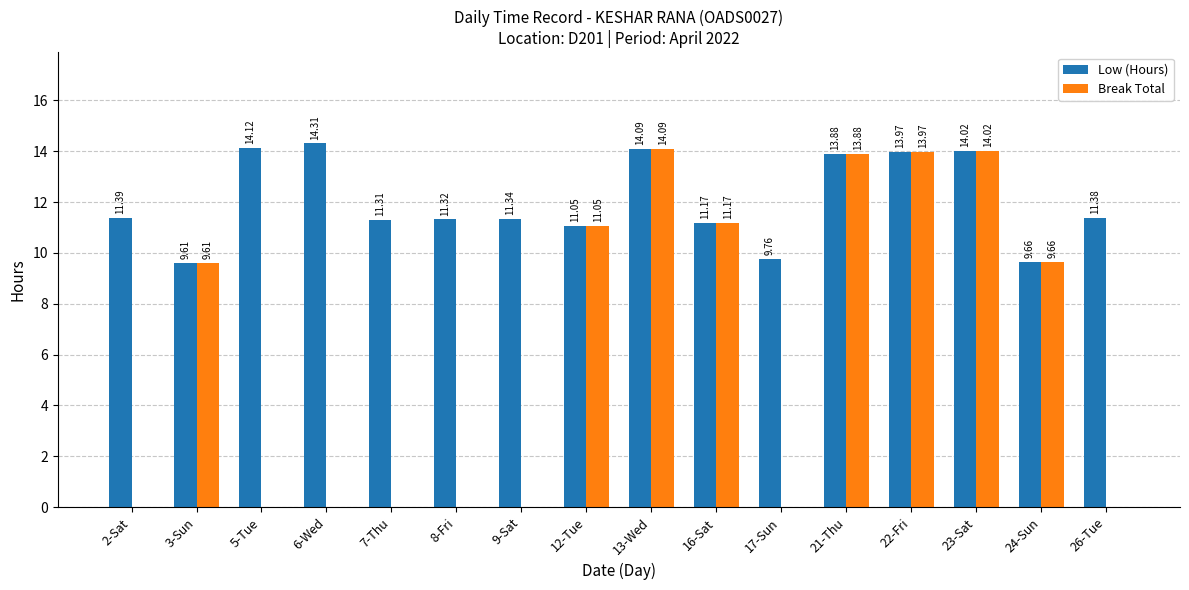

At which category is the sum across all series the highest?

13-Wed